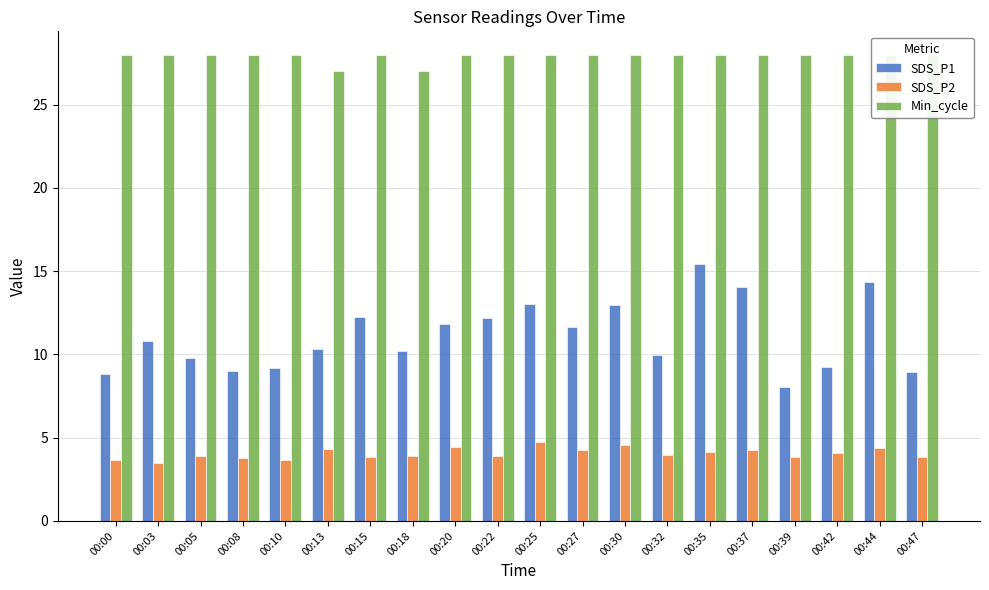

What is the spread (max minus min) of values at 00:22?

24.1